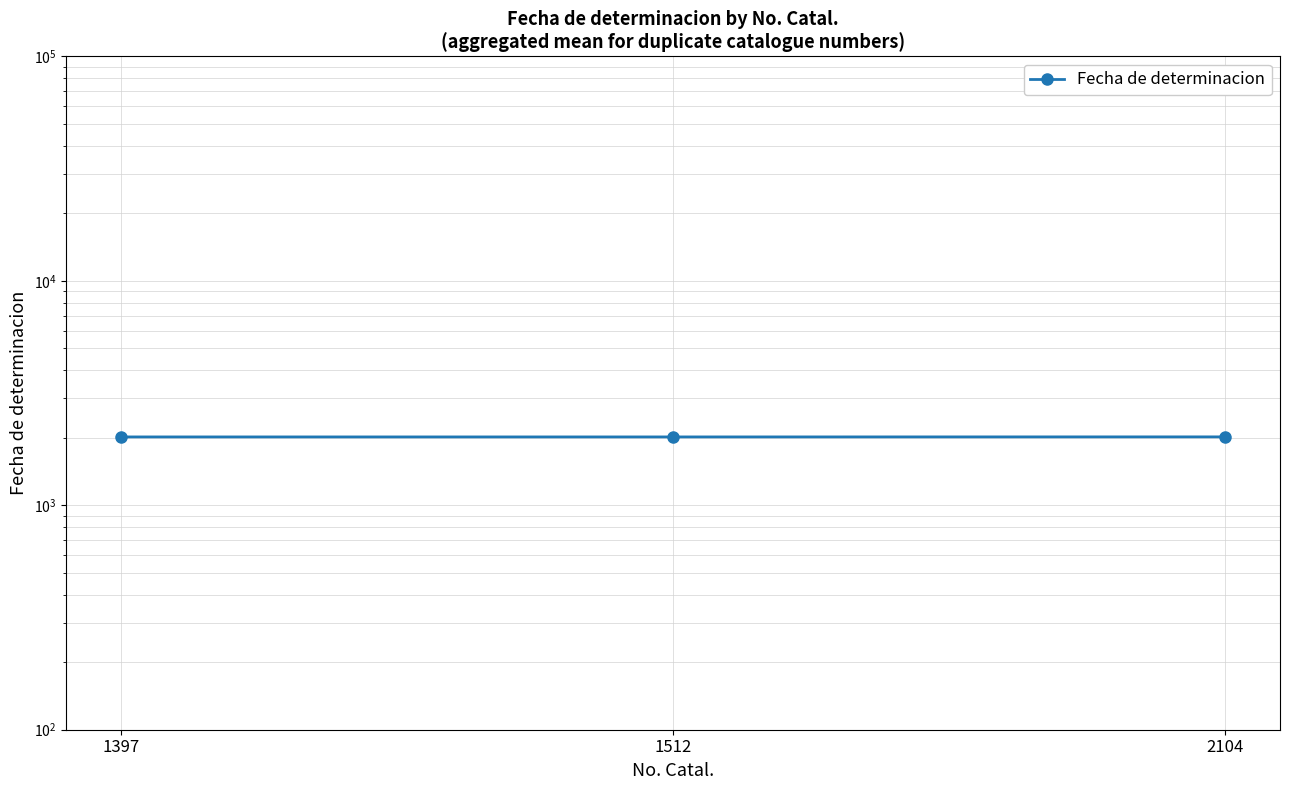

What is the ratio of the value at 1397 to the value at 2104?

1.0